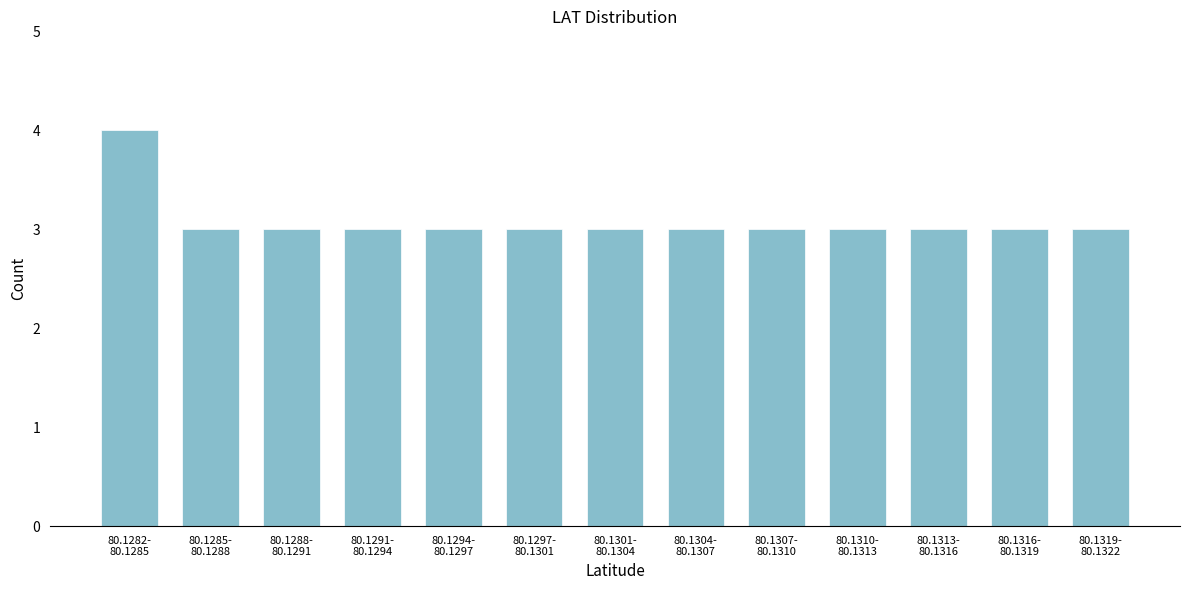

Reading right to left, what are all the values shown in this chart?

3	3	3	3	3	3	3	3	3	3	3	3	4